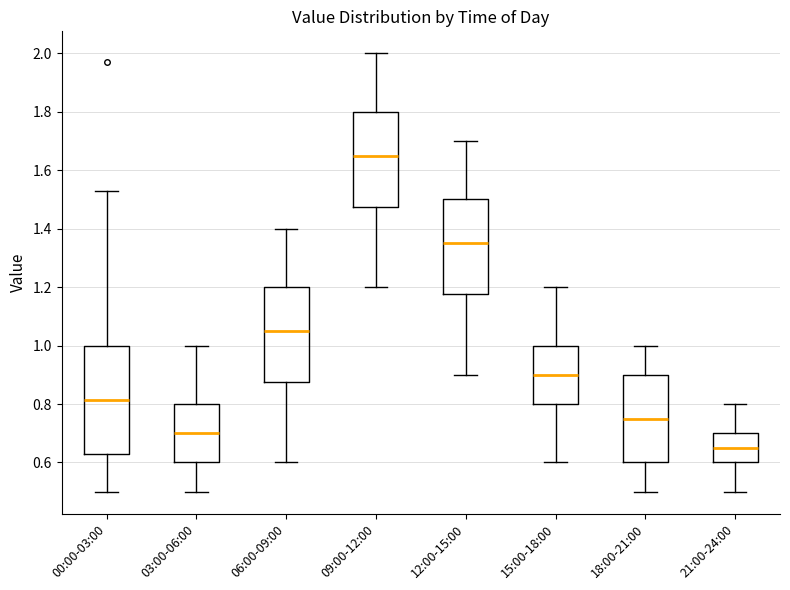

Reading left to right, read every box against the y-axis: the position of its median line, the range the box covers, and the ends of its whiskers. The values are not printed on the chart, so give them approximately, as read against the axis.

00:00-03:00: median 0.82, box 0.64 to 1.00, whiskers 0.50 to 1.54
03:00-06:00: median 0.70, box 0.60 to 0.80, whiskers 0.50 to 1.00
06:00-09:00: median 1.06, box 0.88 to 1.20, whiskers 0.60 to 1.40
09:00-12:00: median 1.66, box 1.48 to 1.80, whiskers 1.20 to 2.00
12:00-15:00: median 1.36, box 1.18 to 1.50, whiskers 0.90 to 1.70
15:00-18:00: median 0.90, box 0.80 to 1.00, whiskers 0.60 to 1.20
18:00-21:00: median 0.76, box 0.60 to 0.90, whiskers 0.50 to 1.00
21:00-24:00: median 0.66, box 0.60 to 0.70, whiskers 0.50 to 0.80